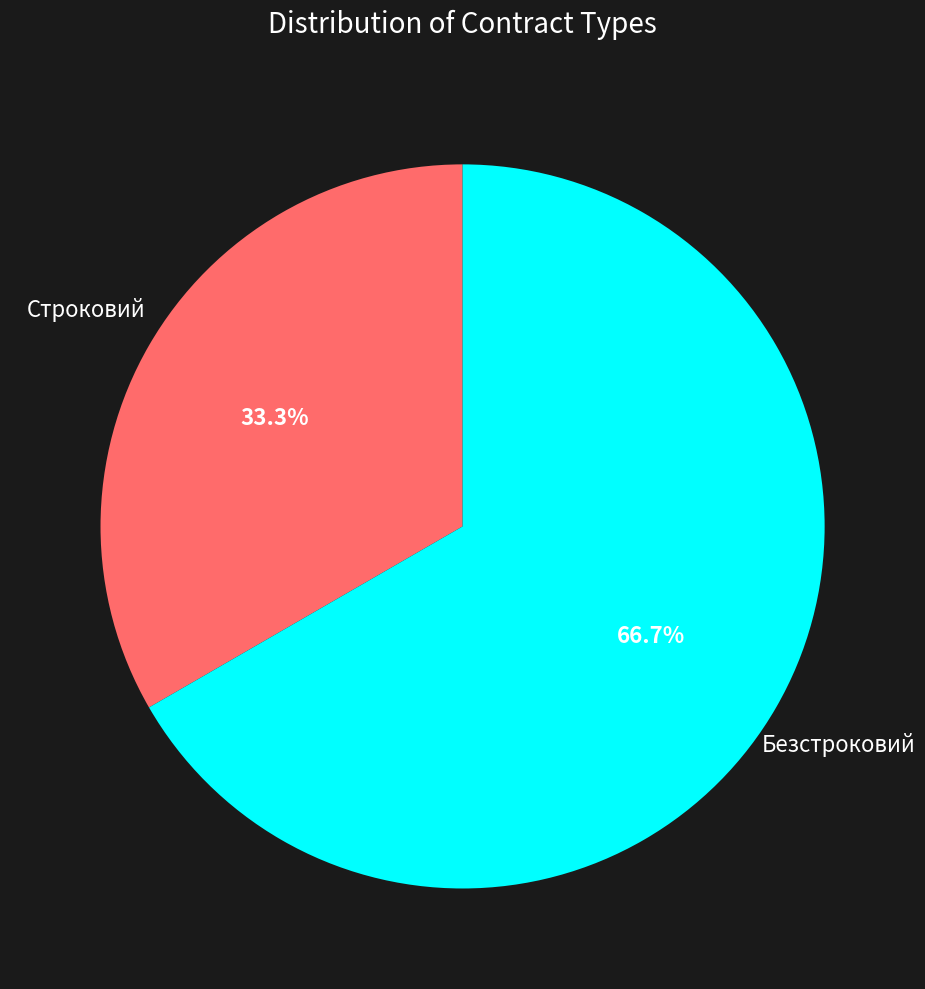

Is there any slice that represents more than half of the pie?

Yes